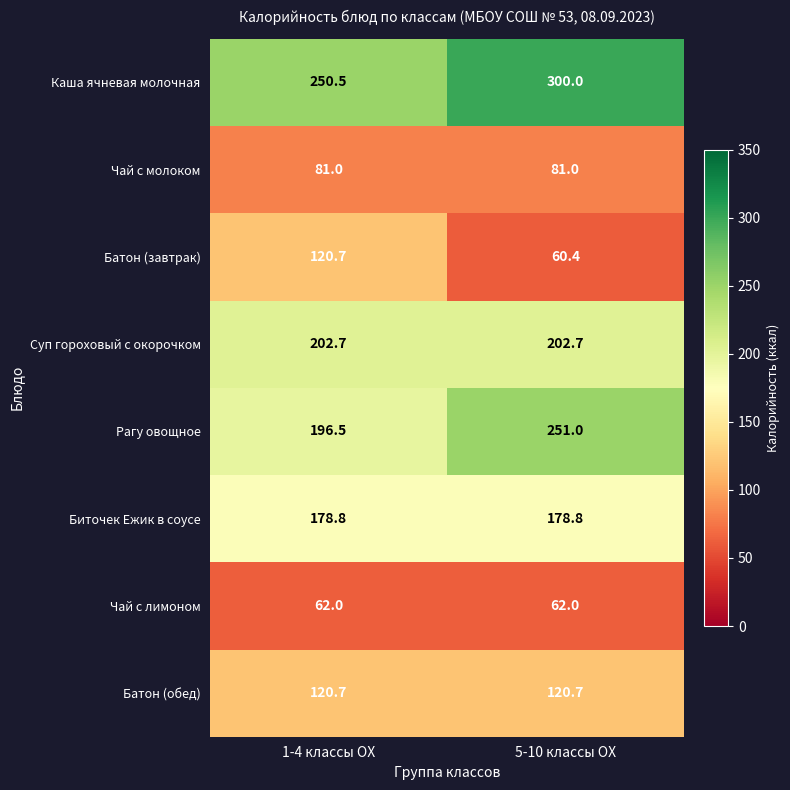

At how many categories does at least one series exceed 254?

1